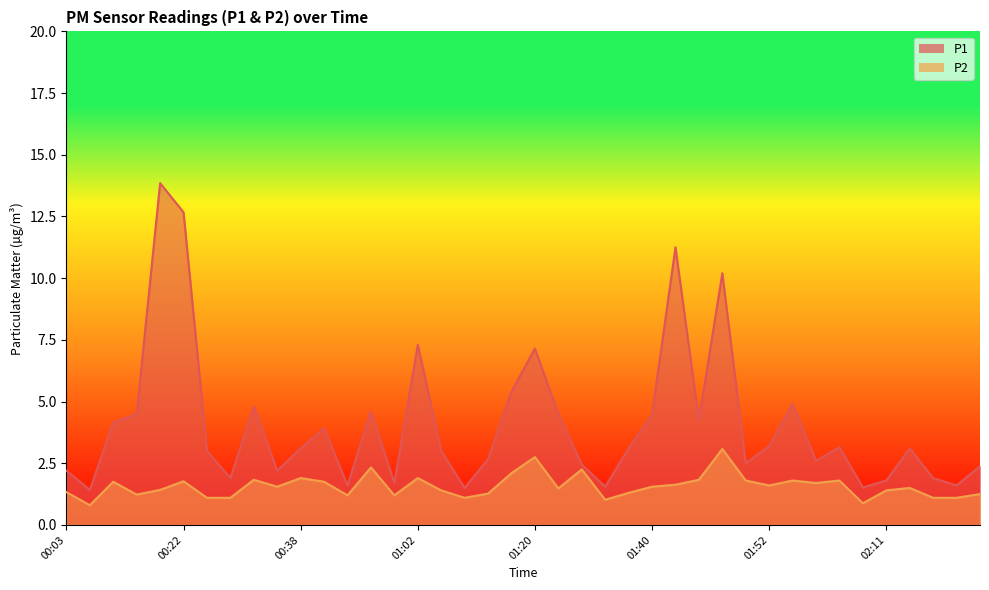

Which label corresponds to the largest value in the chart?

00:19